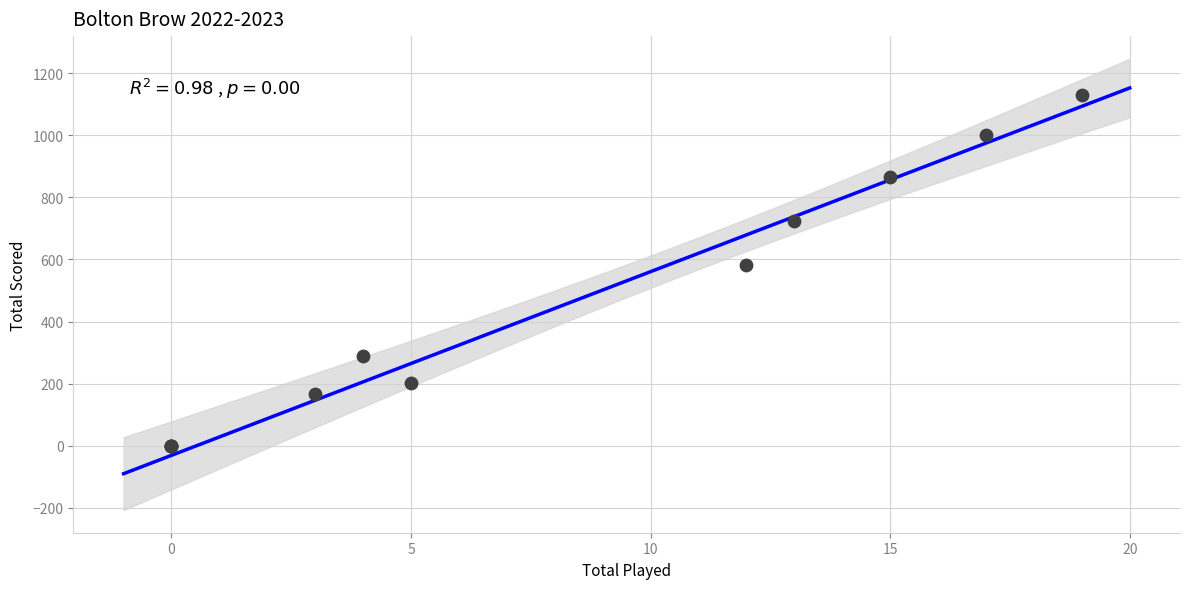

What Y value in the scatter plot is closest to 565?

581